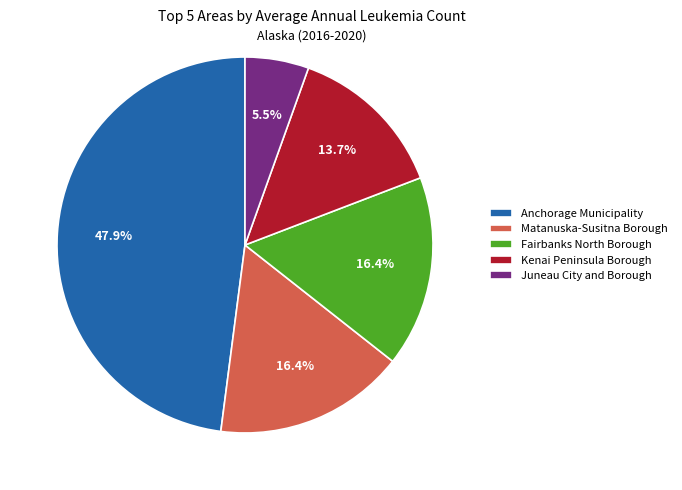

How many slices are in this pie chart?

5